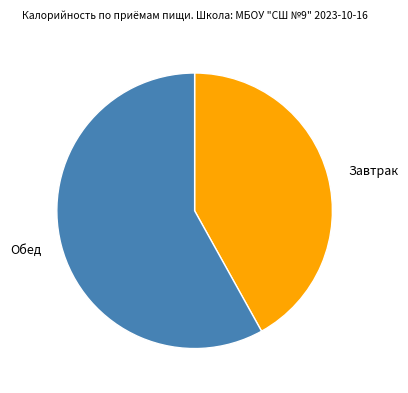

Count the number of slices in the pie.

2